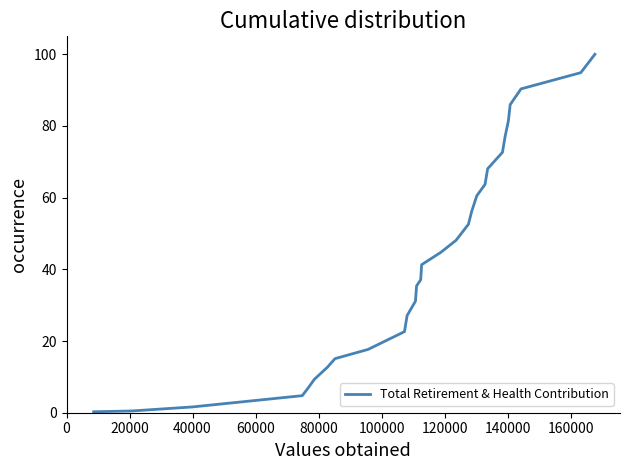

What is the difference between the maximum and minimum values?

99.7